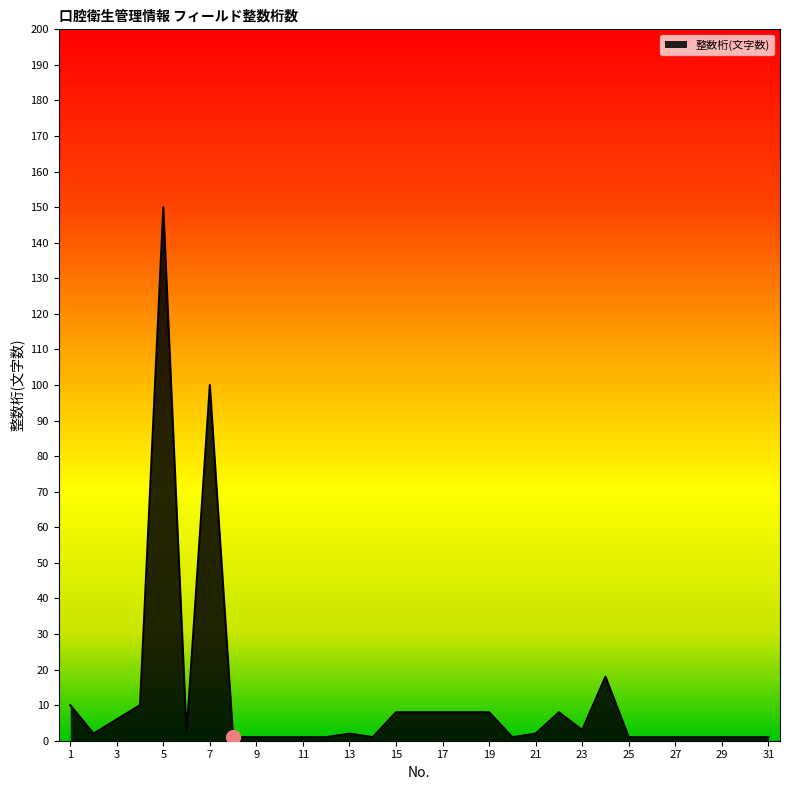

What is the difference between the maximum and minimum values?

149